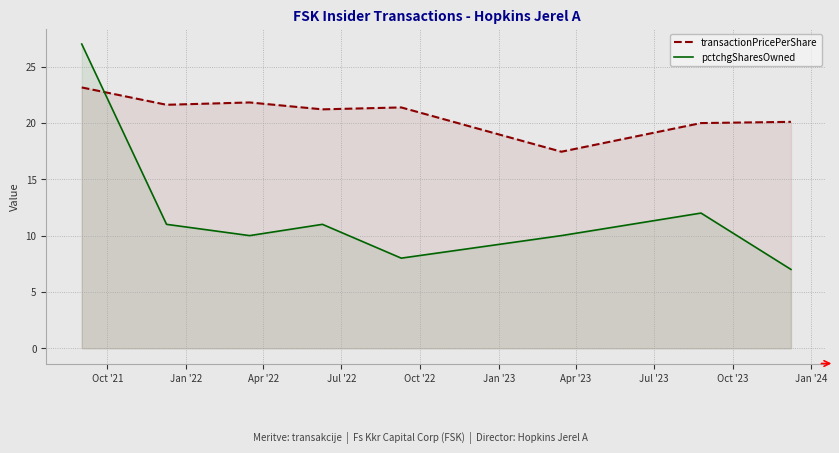

What is the highest value of the transactionPricePerShare series?

23.1